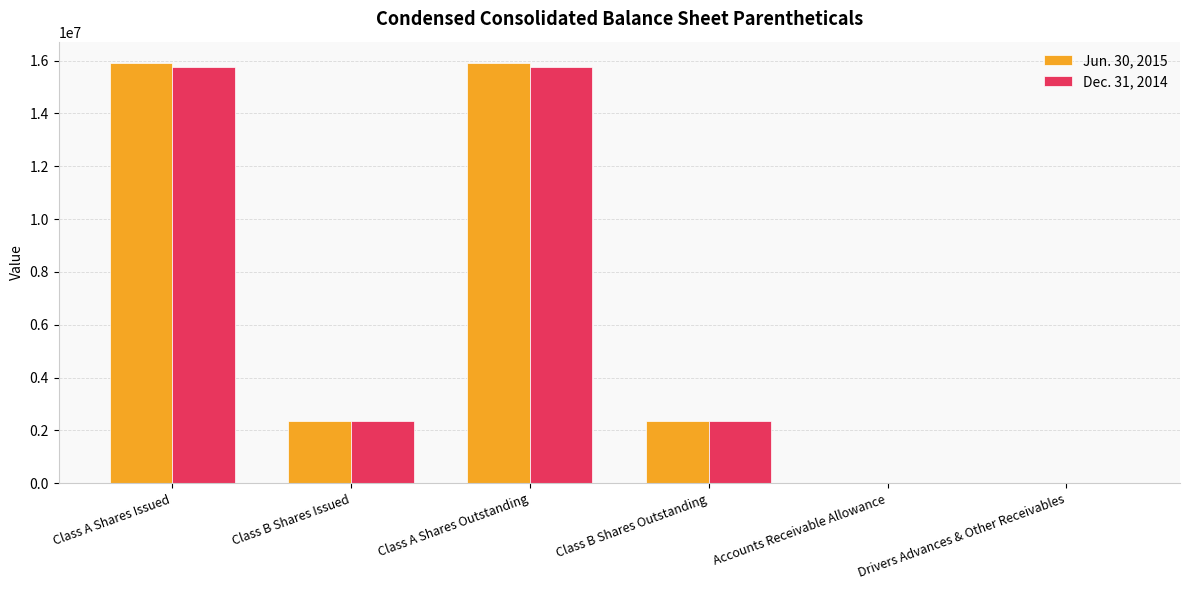

Is the value of Jun. 30, 2015 at Drivers Advances & Other Receivables greater than the value of Dec. 31, 2014 at Class A Shares Issued?

No